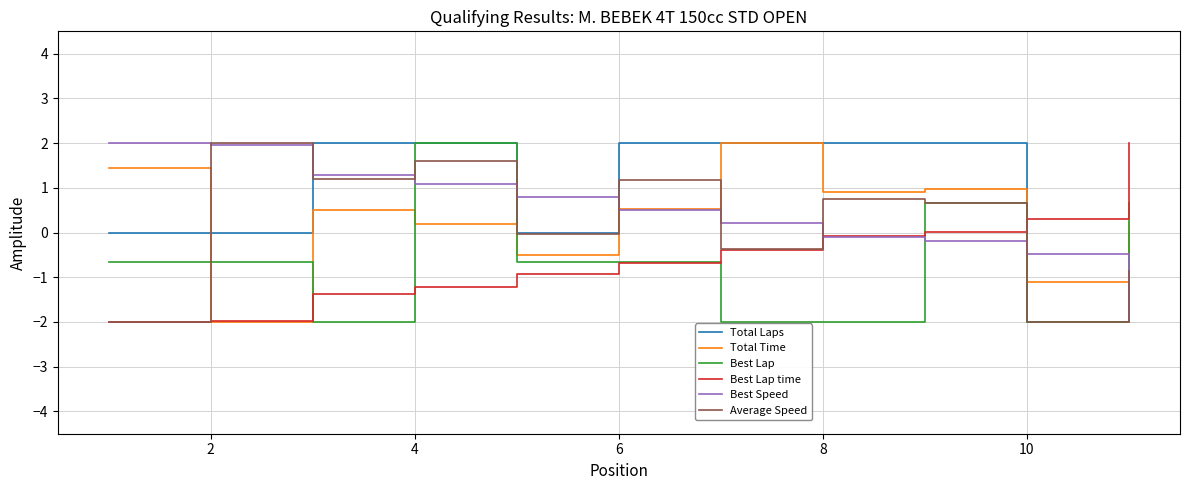

How many intersections are there between Best Speed and Total Laps?

5